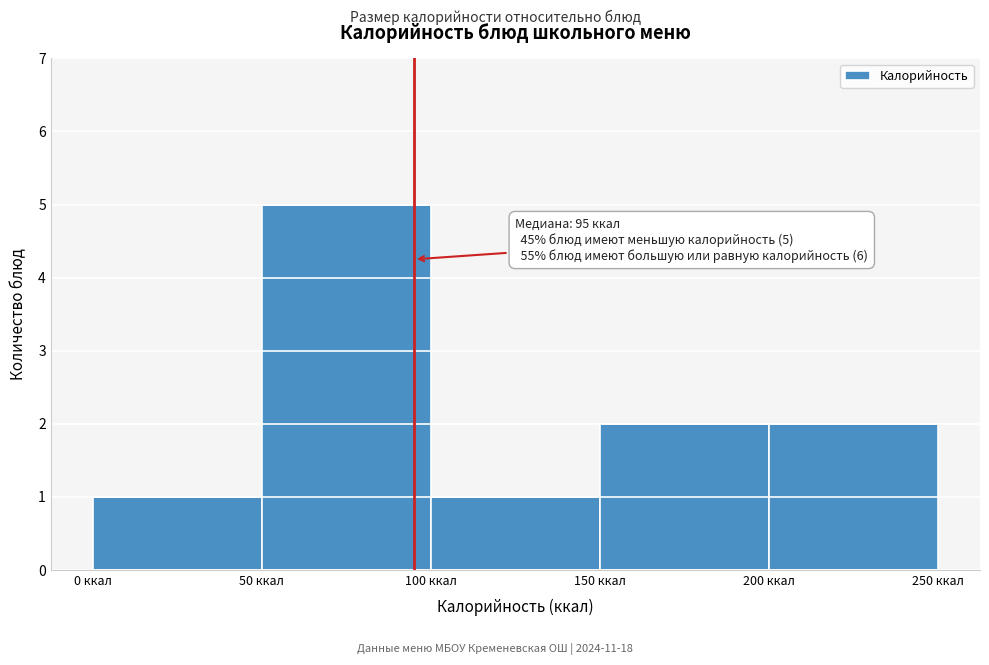

Which range on the x-axis has the tallest bar?

50 to 100